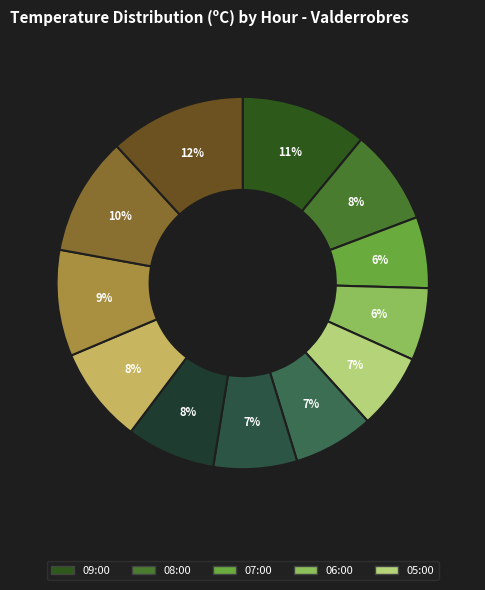

How many segments does this pie chart have?

12